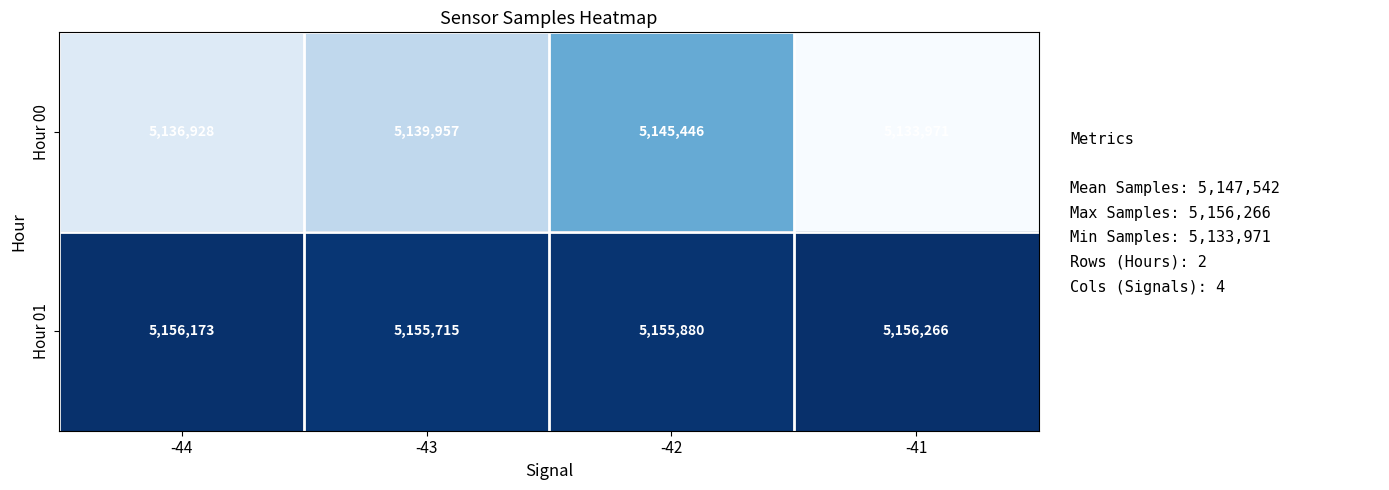

At which category is the sum across all series the highest?

-42